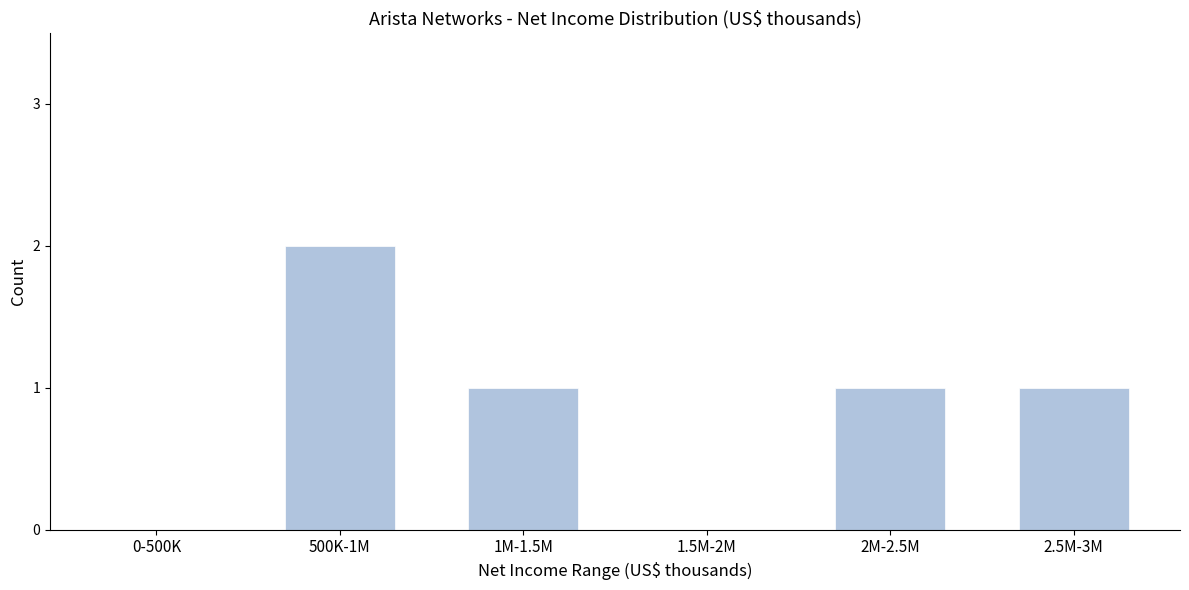

Reading left to right, extract all data points from this chart.

0-500K=0	500K-1M=2	1M-1.5M=1	1.5M-2M=0	2M-2.5M=1	2.5M-3M=1